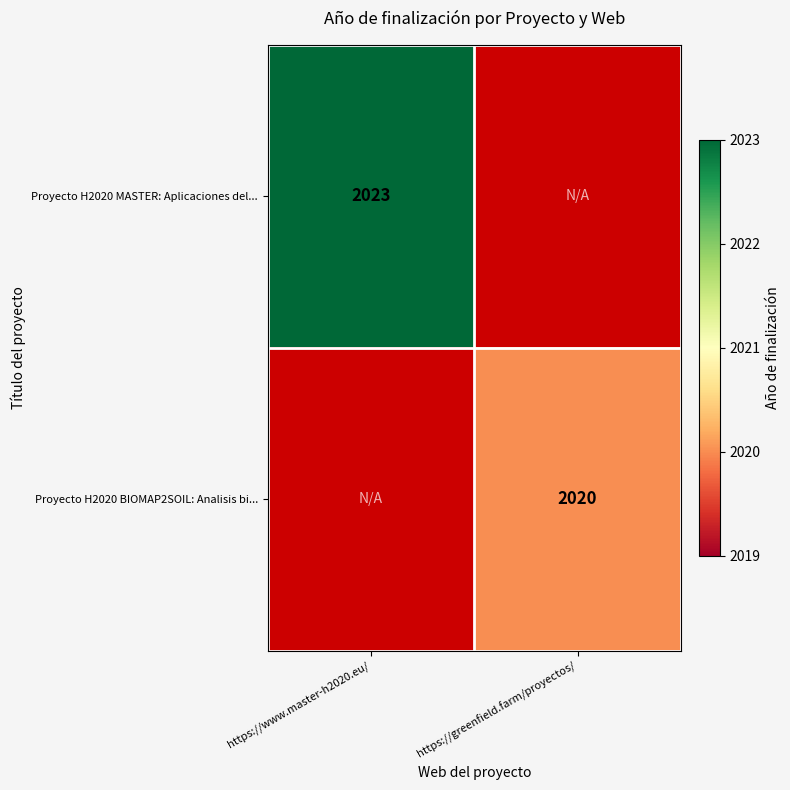

The Proyecto H2020 BIOMAP2SOIL: Analisis bi... series shows 2020 at https://greenfield.farm/proyectos/. True or false?

True